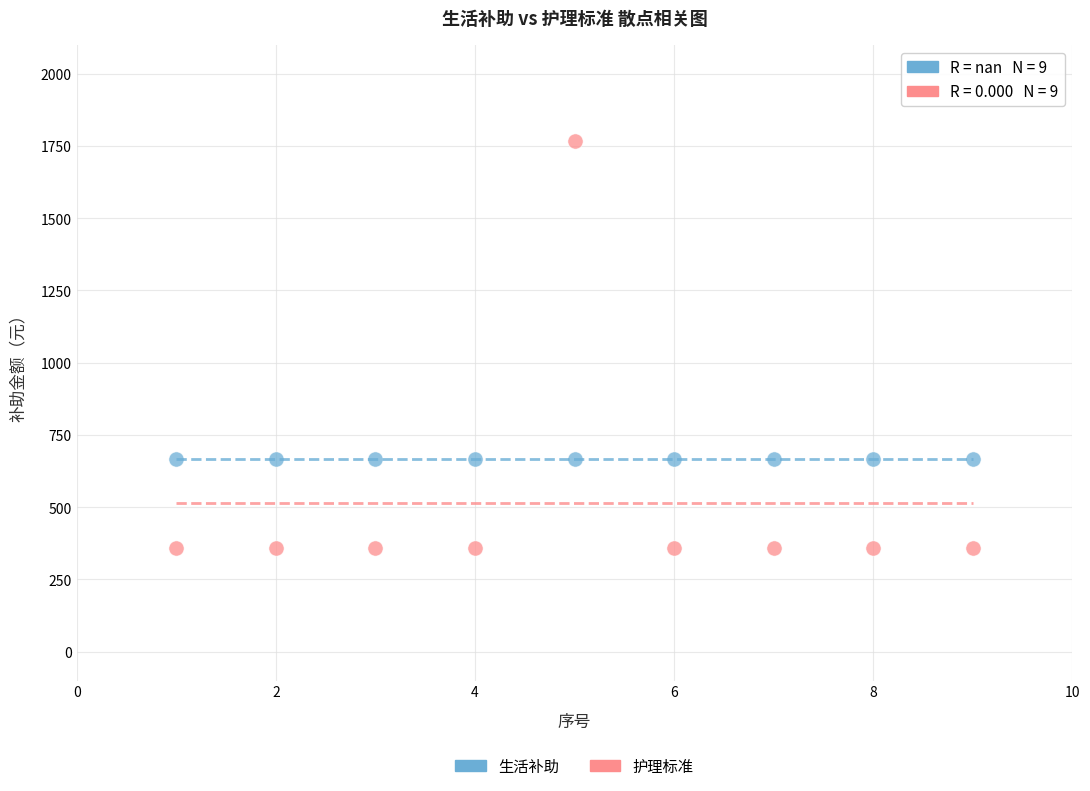

How many data points are displayed?

18